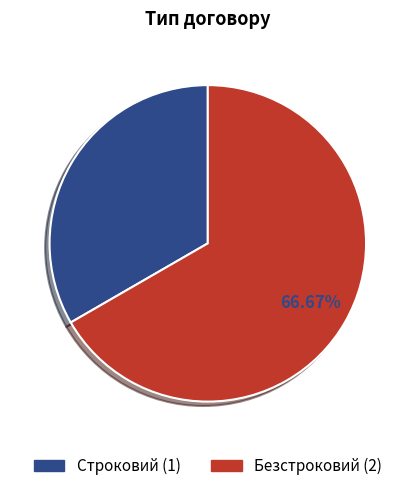

Is it true that Строковий is 33% of the pie?

True